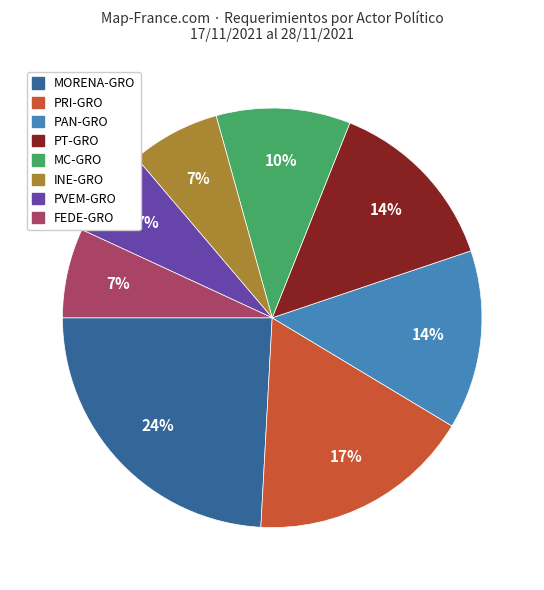

How many slices are in this pie chart?

8